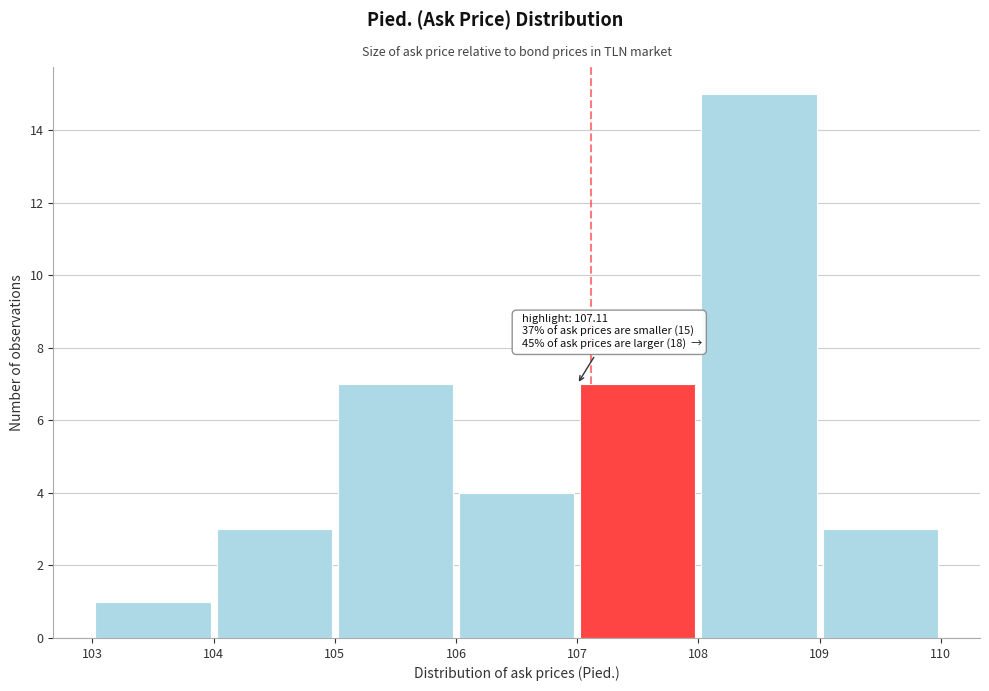

Which range on the x-axis has the tallest bar?

108 to 109